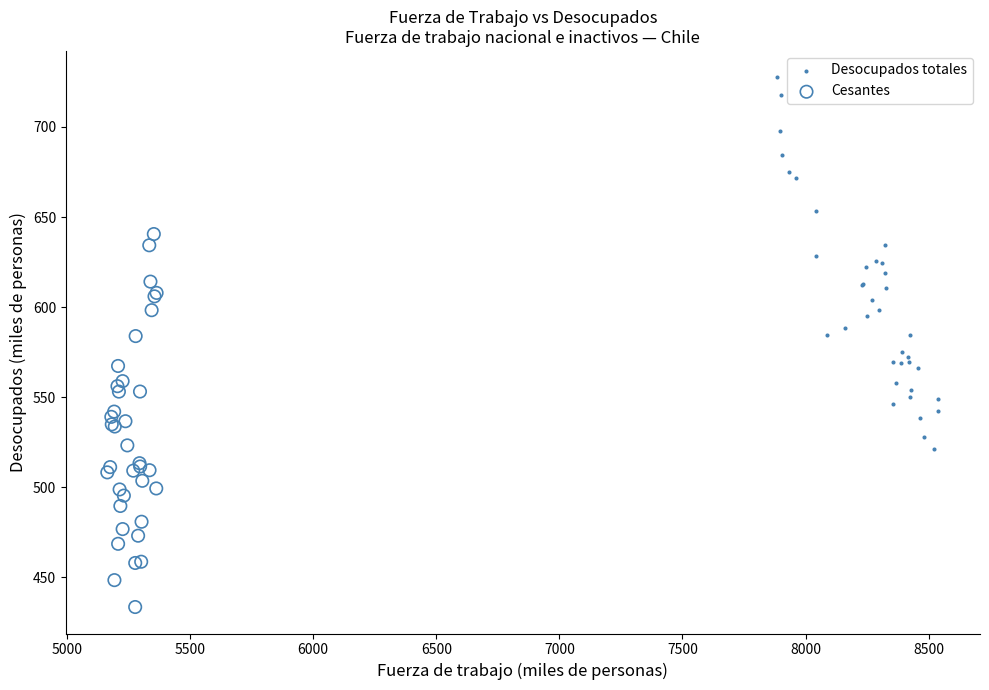

Which series contains the lowest Y value?

Cesantes